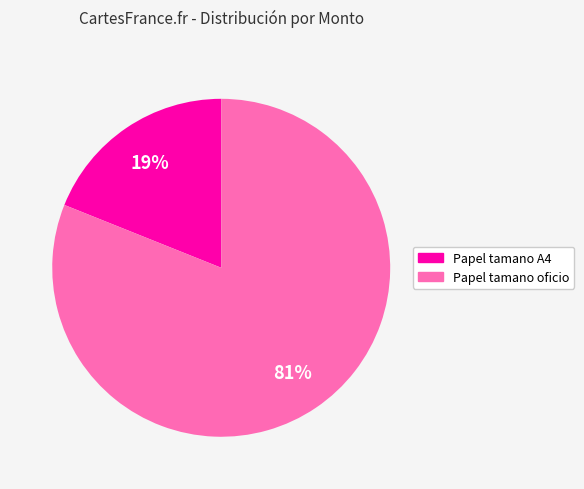

Does any single category account for the majority?

Yes